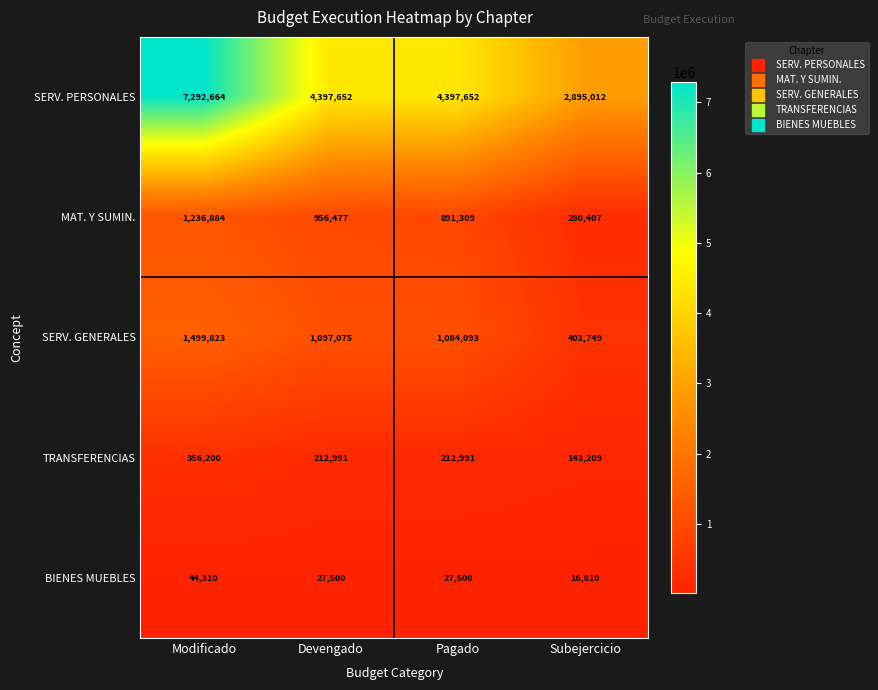

Which series has the largest total across all categories?

SERV. PERSONALES